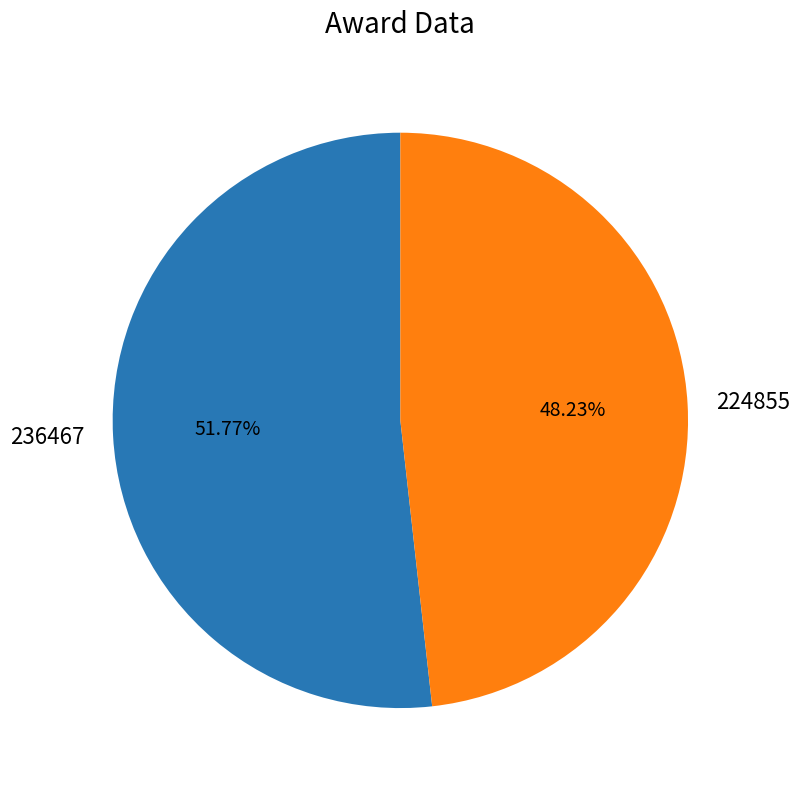

To the nearest percent, what is the average slice percentage?

50%